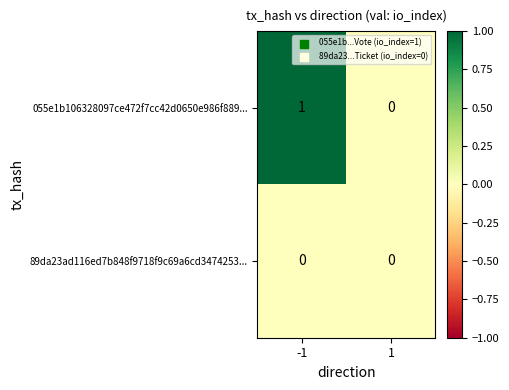

Count the number of categories in the chart.

2